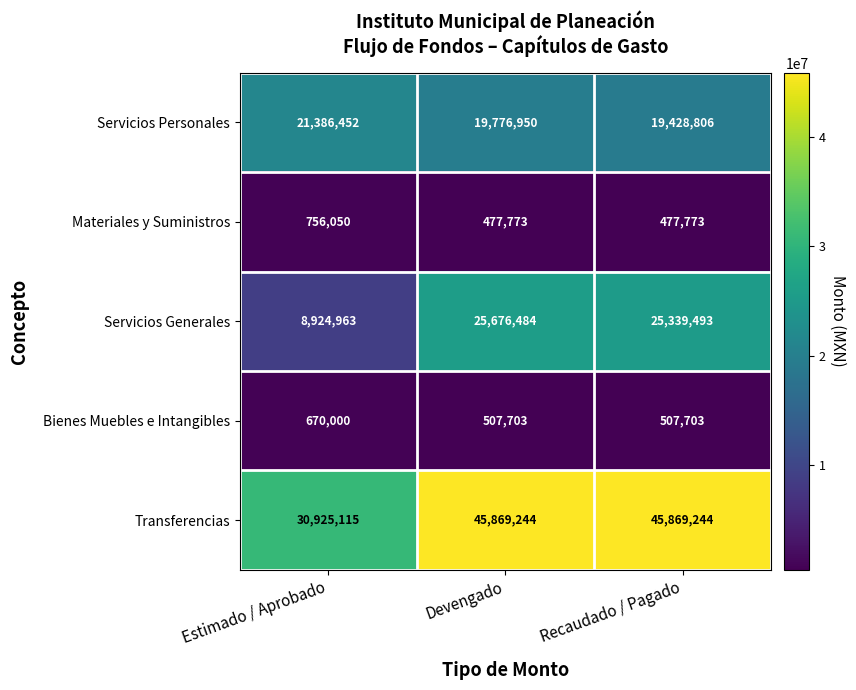

Which series changed the most between Estimado / Aprobado and Devengado?

Servicios Generales